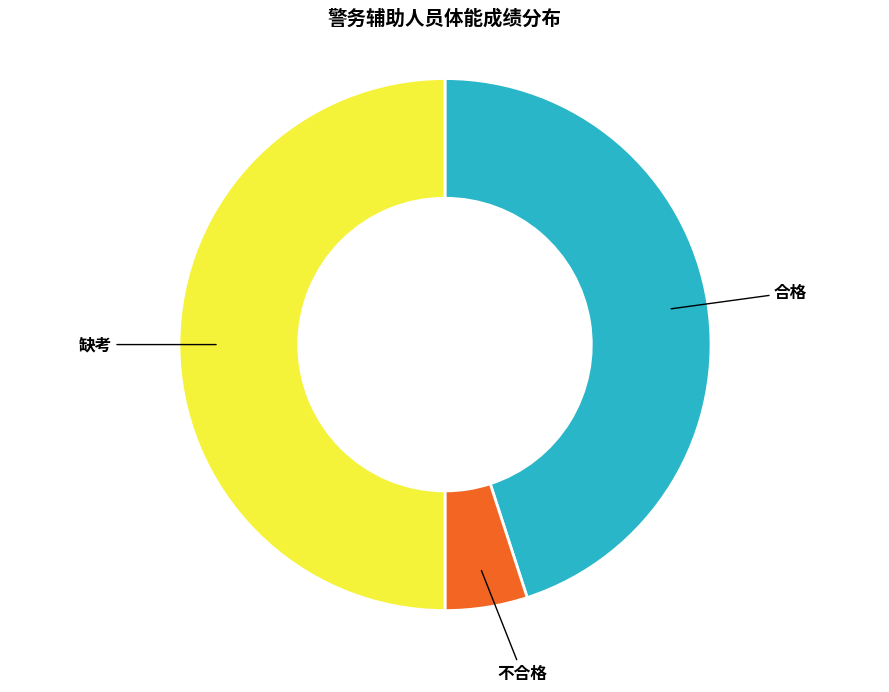

Rank the categories by value from highest to lowest.

缺考, 合格, 不合格